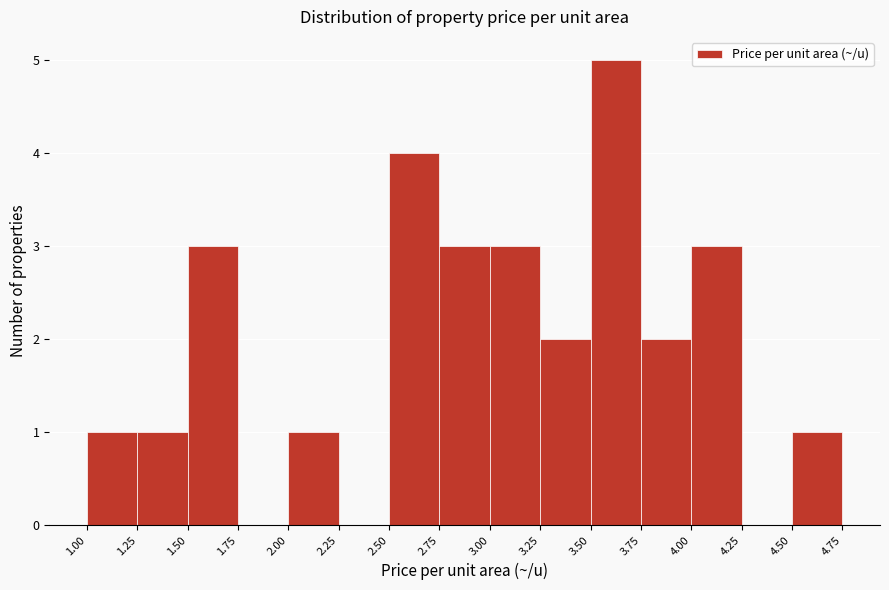

Reading left to right, transcribe this chart: for each bar, give the range it covers on the x-axis and its height. The values are not printed on the chart, so give them approximately, as read against the axis.

1.00 to 1.25: 1
1.25 to 1.50: 1
1.50 to 1.75: 3
1.75 to 2.00: 0
2.00 to 2.25: 1
2.25 to 2.50: 0
2.50 to 2.75: 4
2.75 to 3.00: 3
3.00 to 3.25: 3
3.25 to 3.50: 2
3.50 to 3.75: 5
3.75 to 4.00: 2
4.00 to 4.25: 3
4.25 to 4.50: 0
4.50 to 4.75: 1